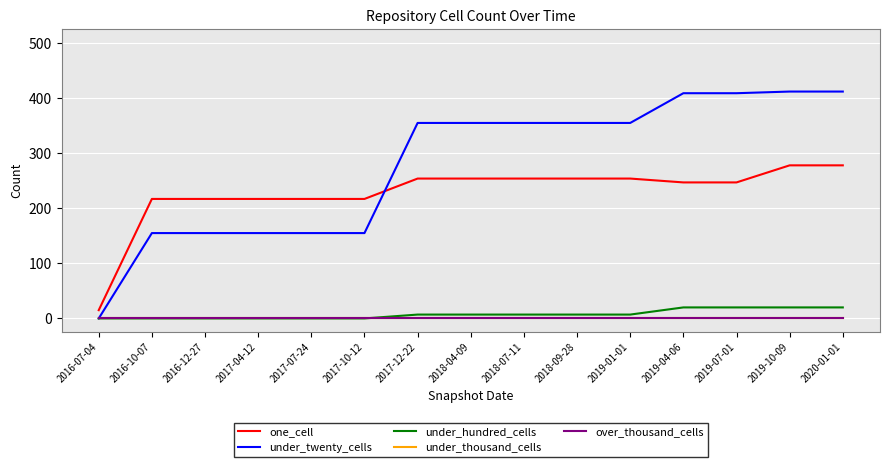

Is this an area chart (filled region under the line)?

No